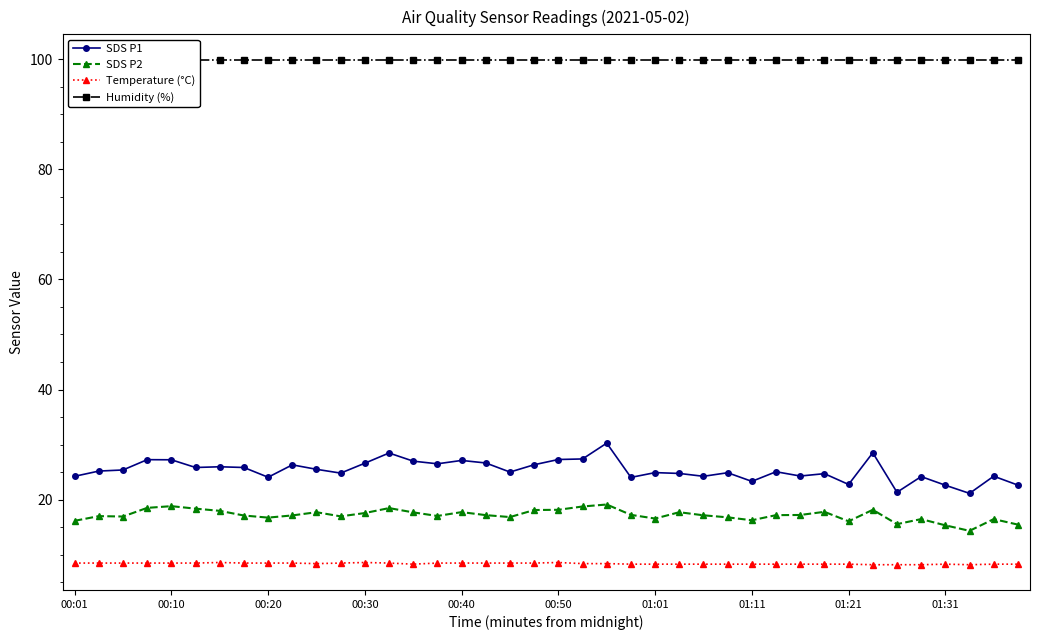

Is the value of SDS P2 at 34 greater than the value of SDS P1 at 11?

No